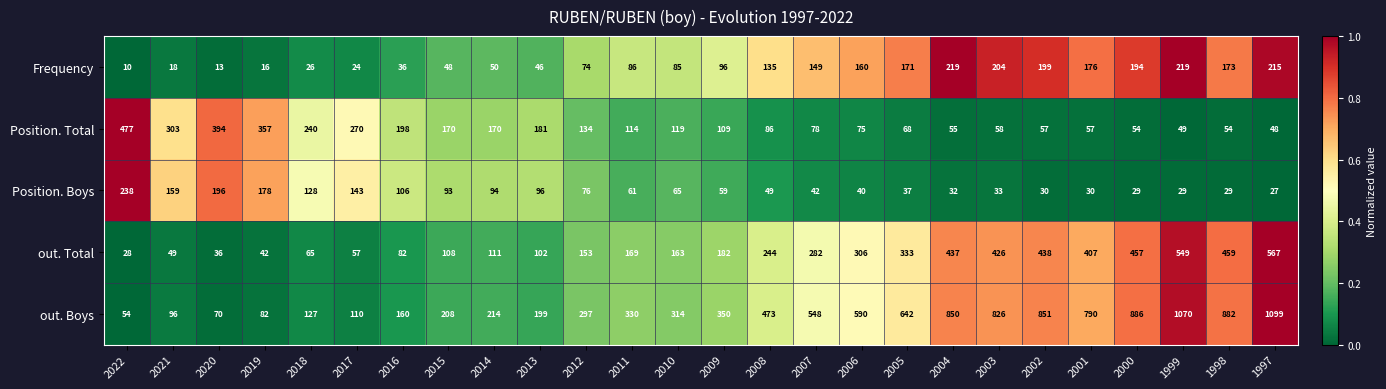

What is the approximate value of Position. Boys at 2000, to the nearest 5?

30